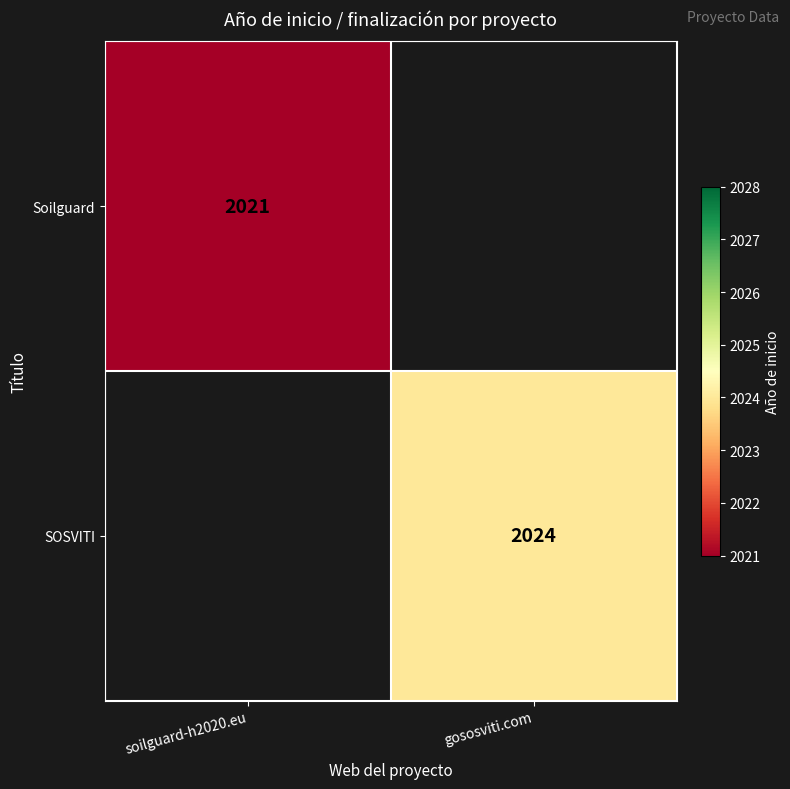

Is the value of Soilguard at soilguard-h2020.eu greater than the value of SOSVITI at gososviti.com?

No